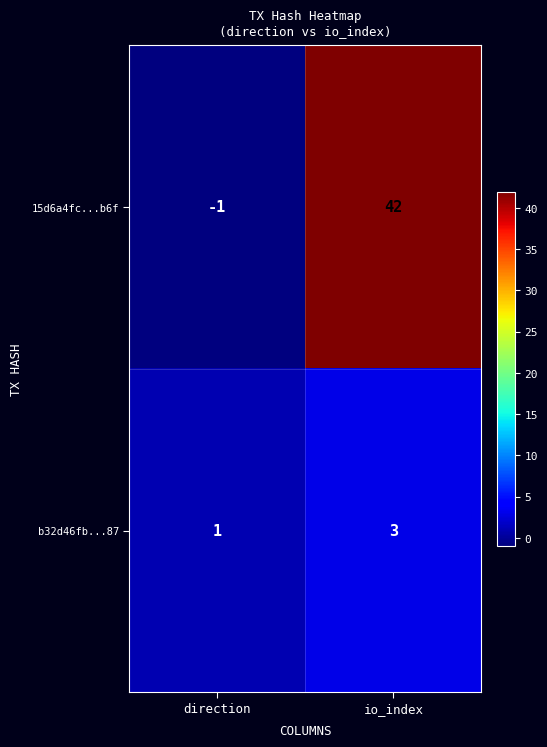

List the series in order of their peak value, highest first.

15d6a4fc...b6f, b32d46fb...87